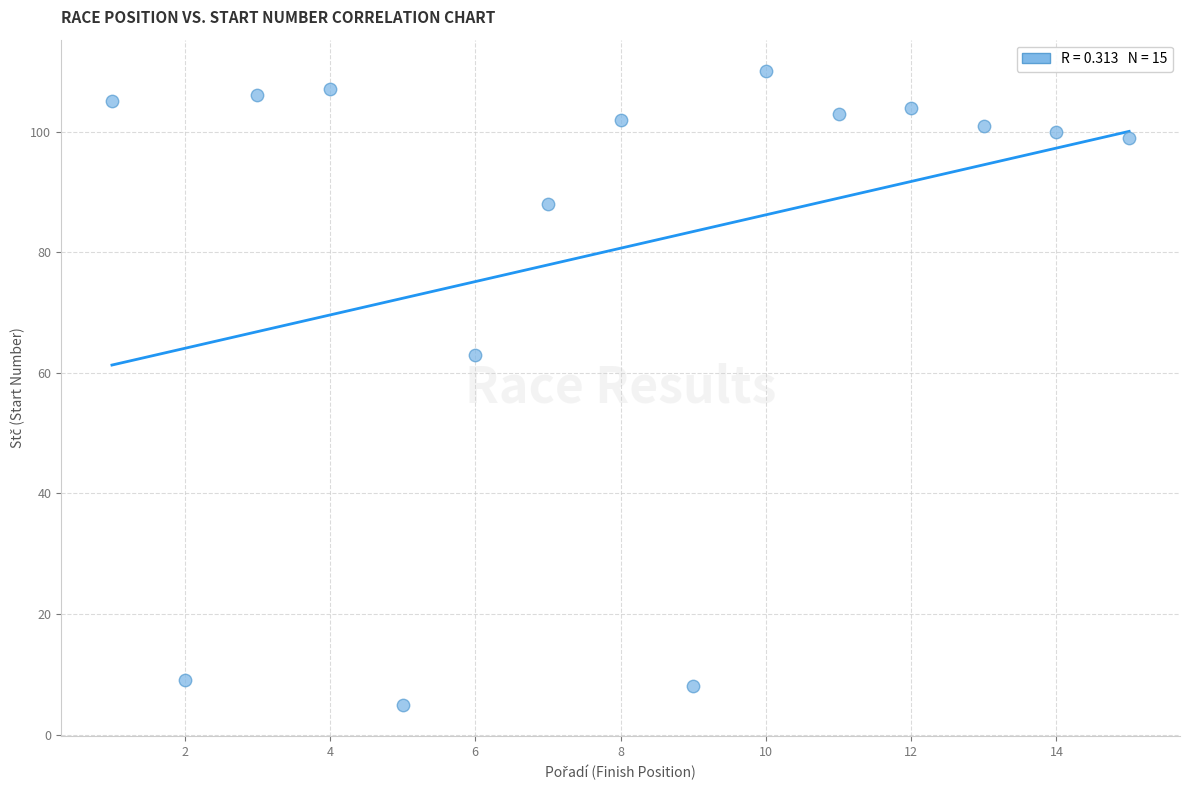

What is the range of Y values (max minus min)?

105